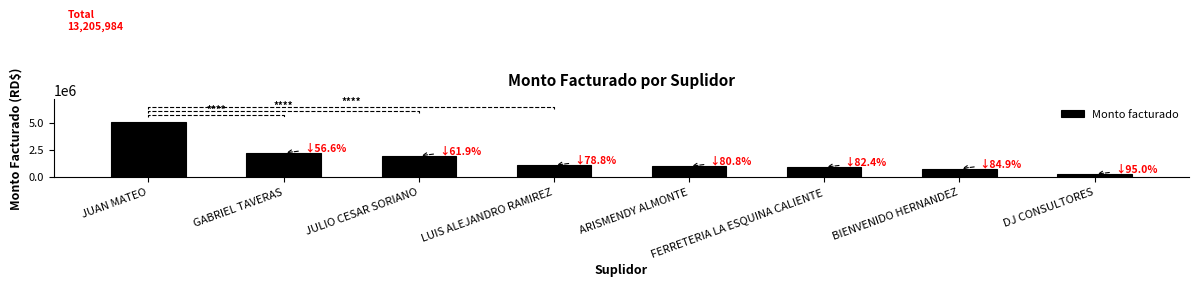

How many bars are there in total?

8